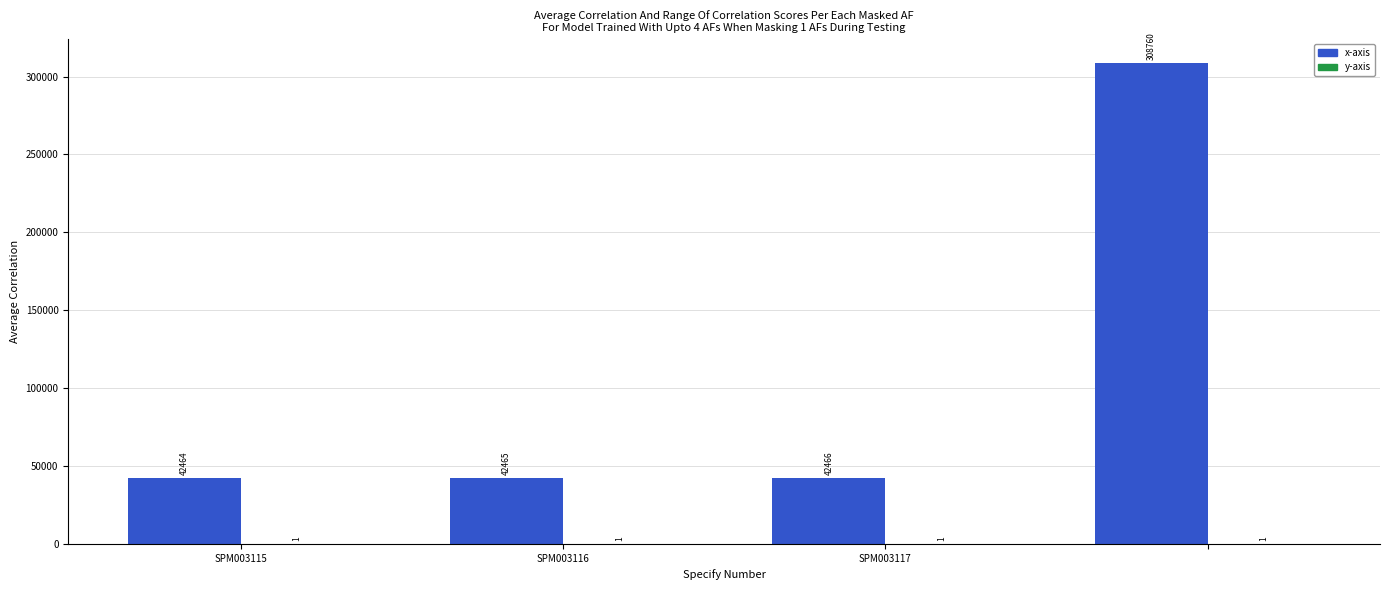

What is the sum of all x-axis values?

436155